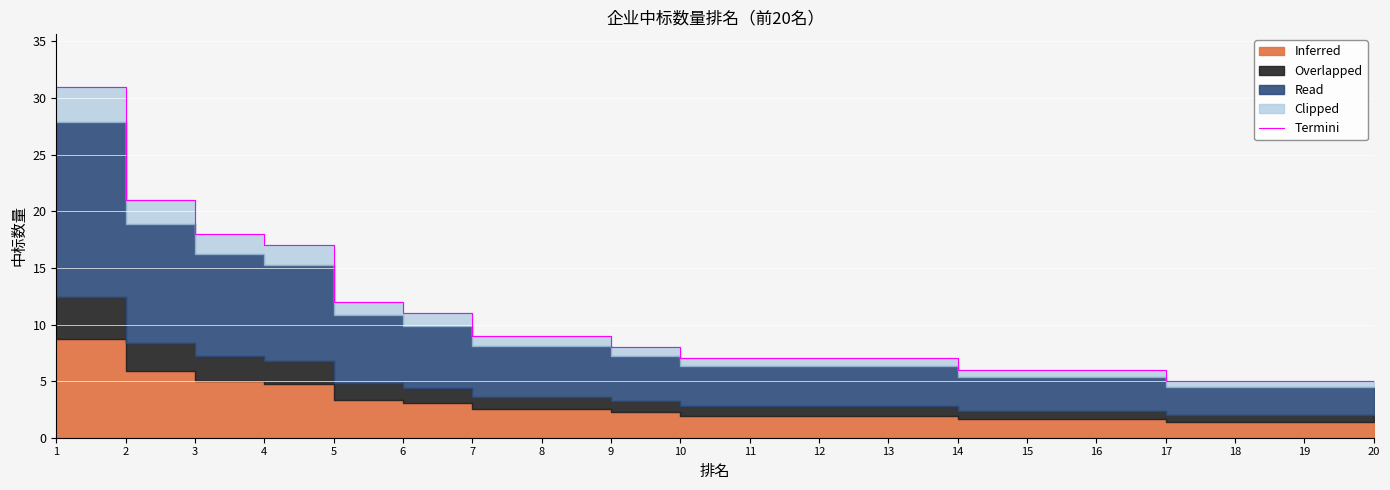

Which category has the lowest value across all series?

17